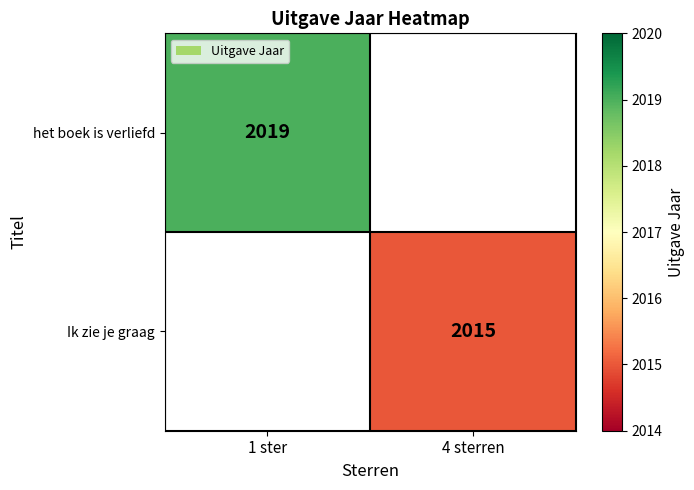

Is the value of Ik zie je graag at 4 sterren greater than the value of het boek is verliefd at 1 ster?

No